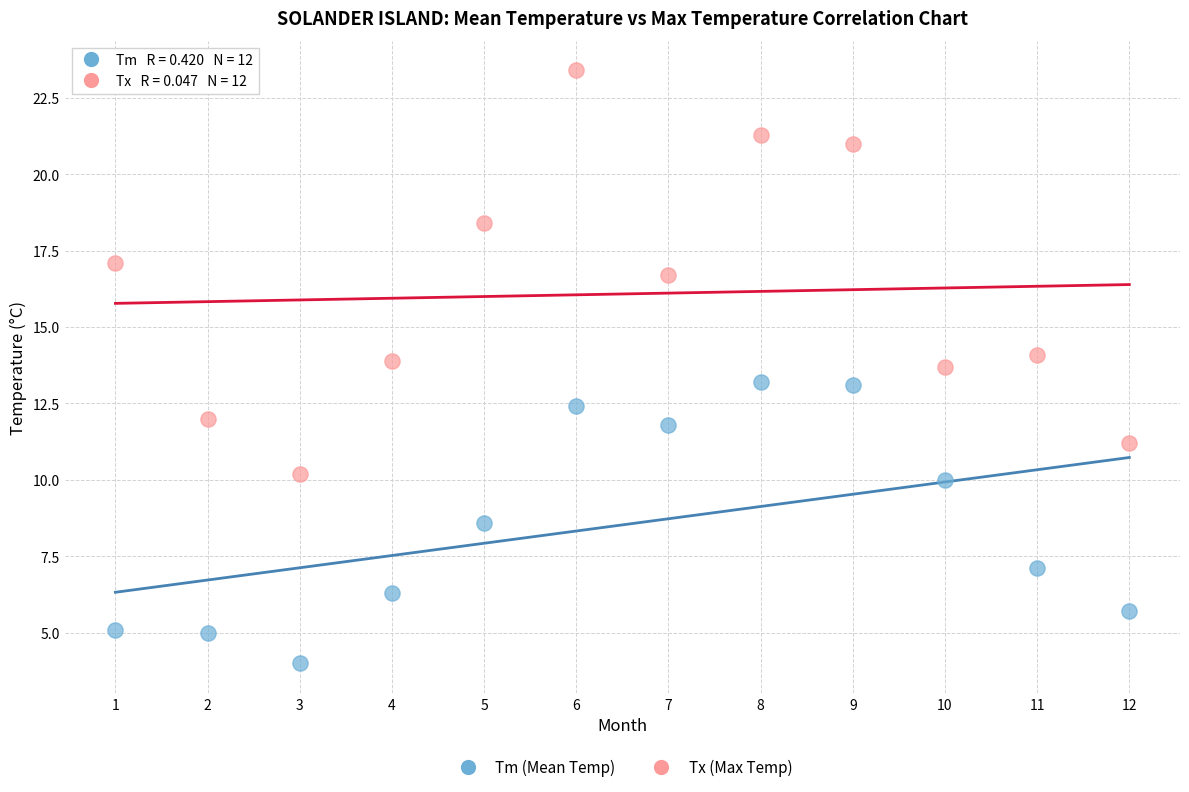

What are all the series names shown in the legend?

Tm (Mean Temp), Tx (Max Temp)